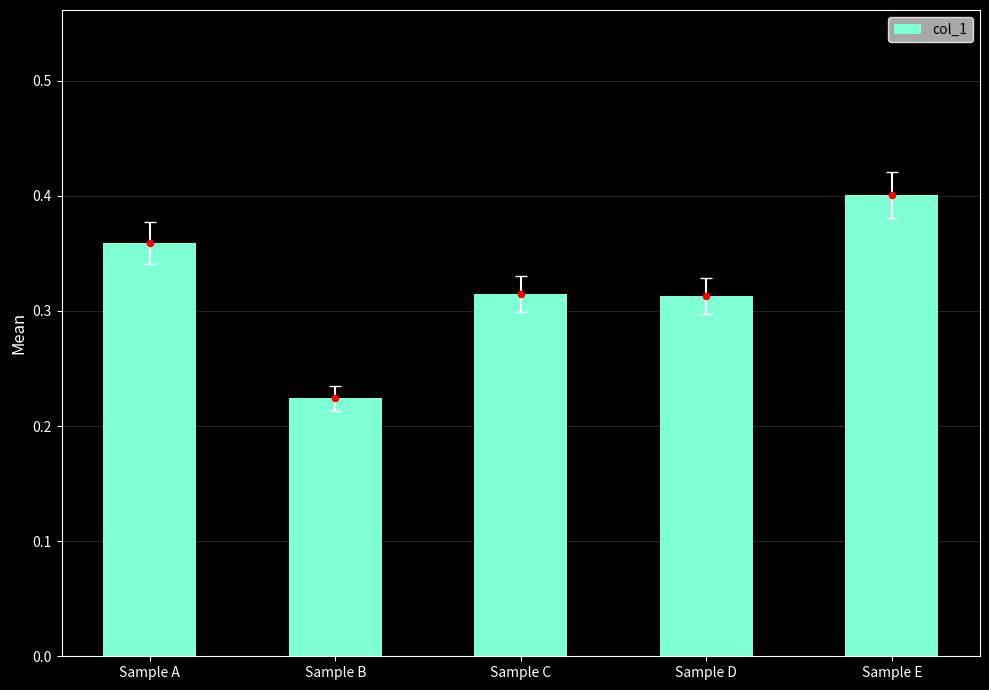

What is the change in value from Sample C to Sample E?

+0.1